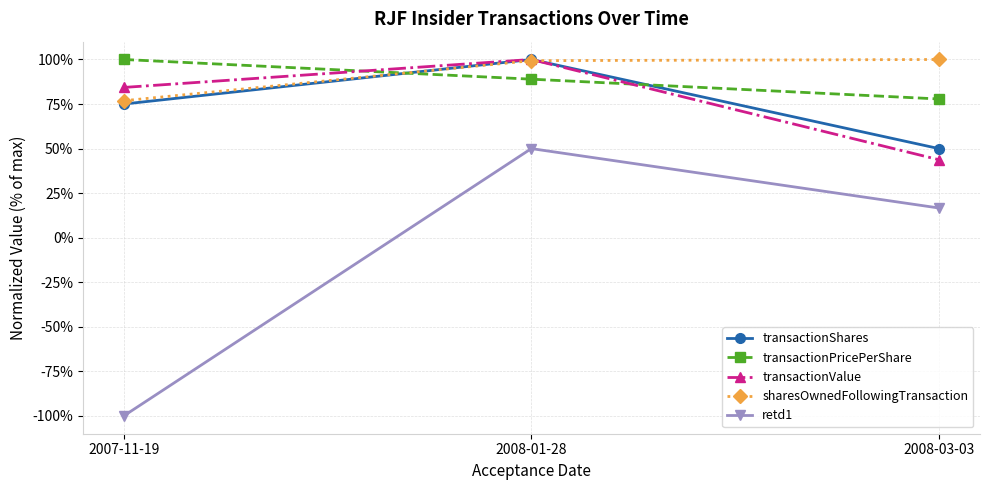

Rank the categories by retd1 value from lowest to highest.

2007-11-19, 2008-03-03, 2008-01-28